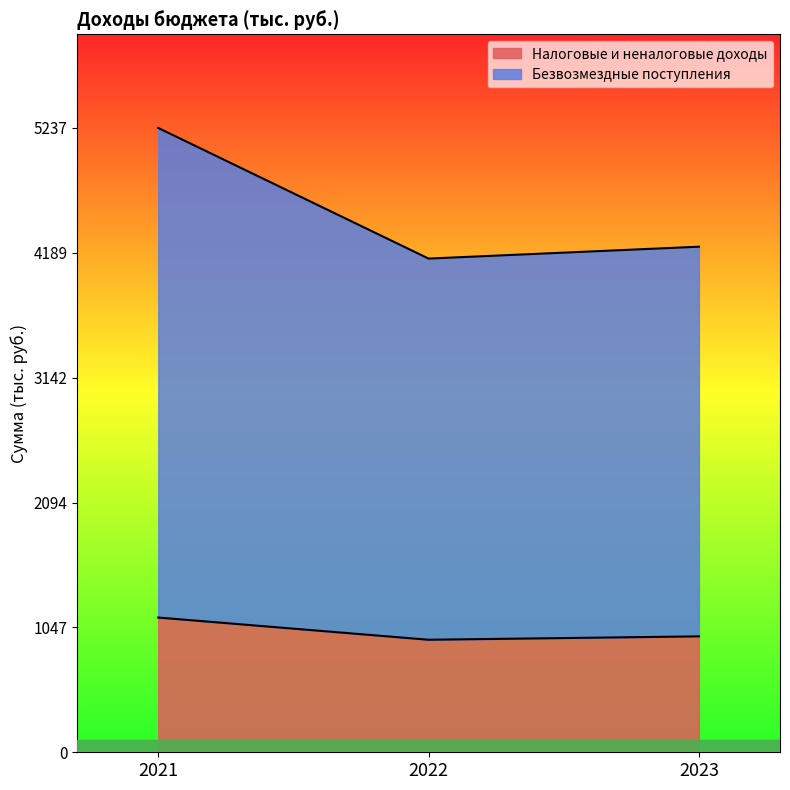

What are all the series names shown in the legend?

Налоговые и неналоговые доходы, Безвозмездные поступления